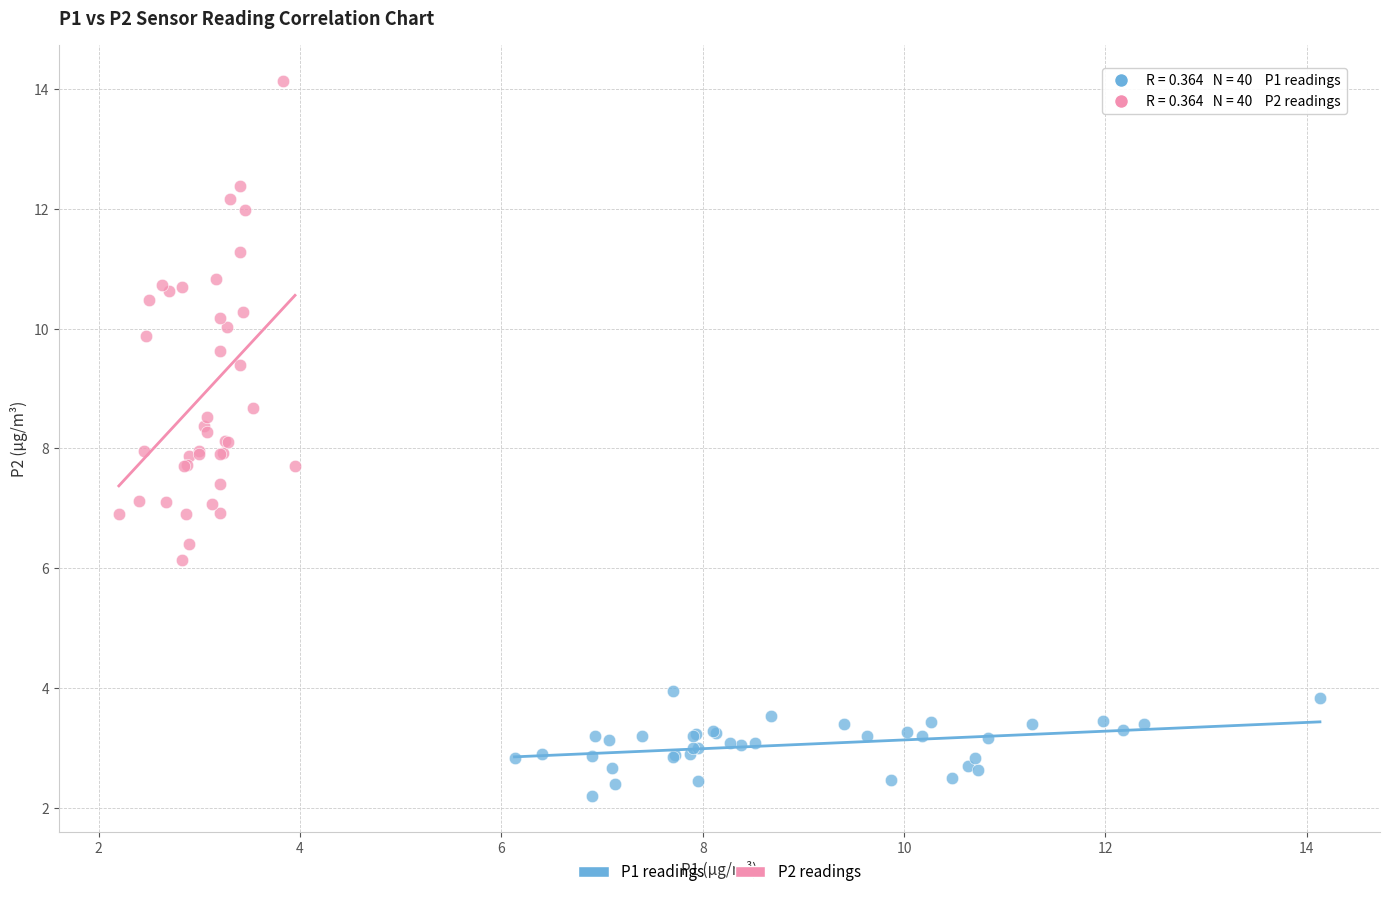

Which series has the widest spread of Y values?

P2 readings